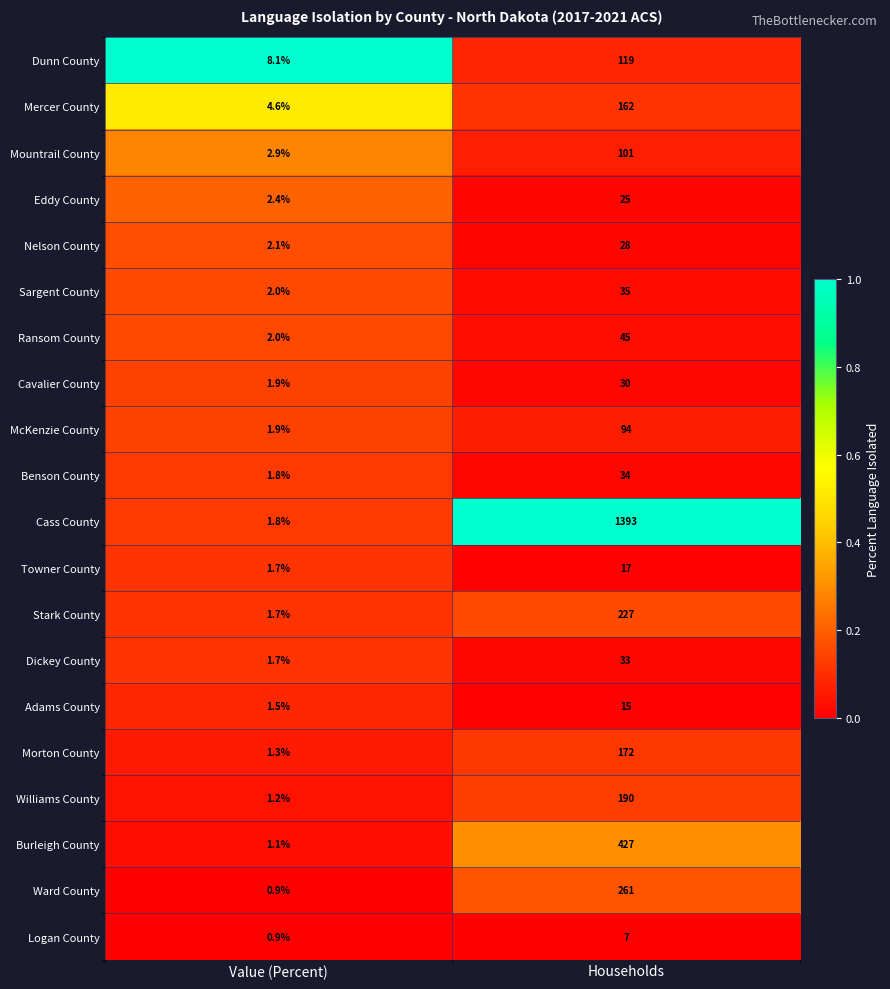

What is the average value of the Burleigh County series?

214.1